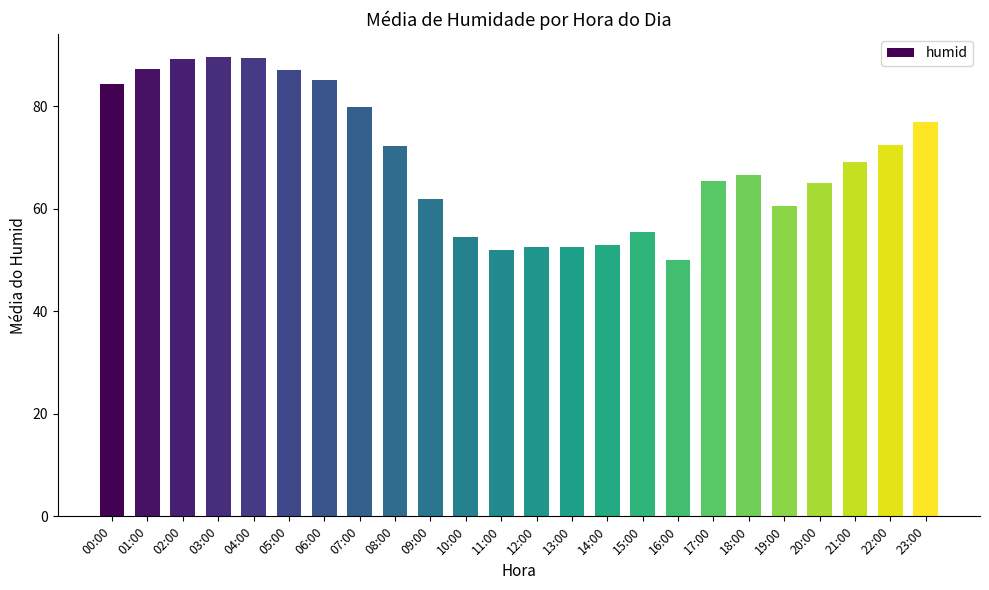

How many bars are there in total?

24